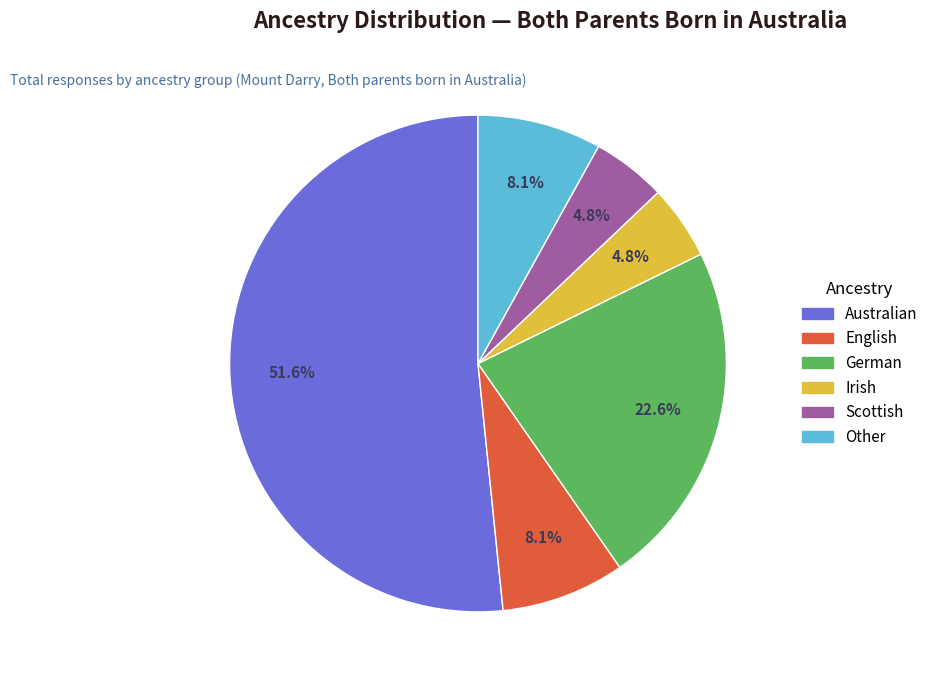

What is the largest slice in the pie chart?

Australian